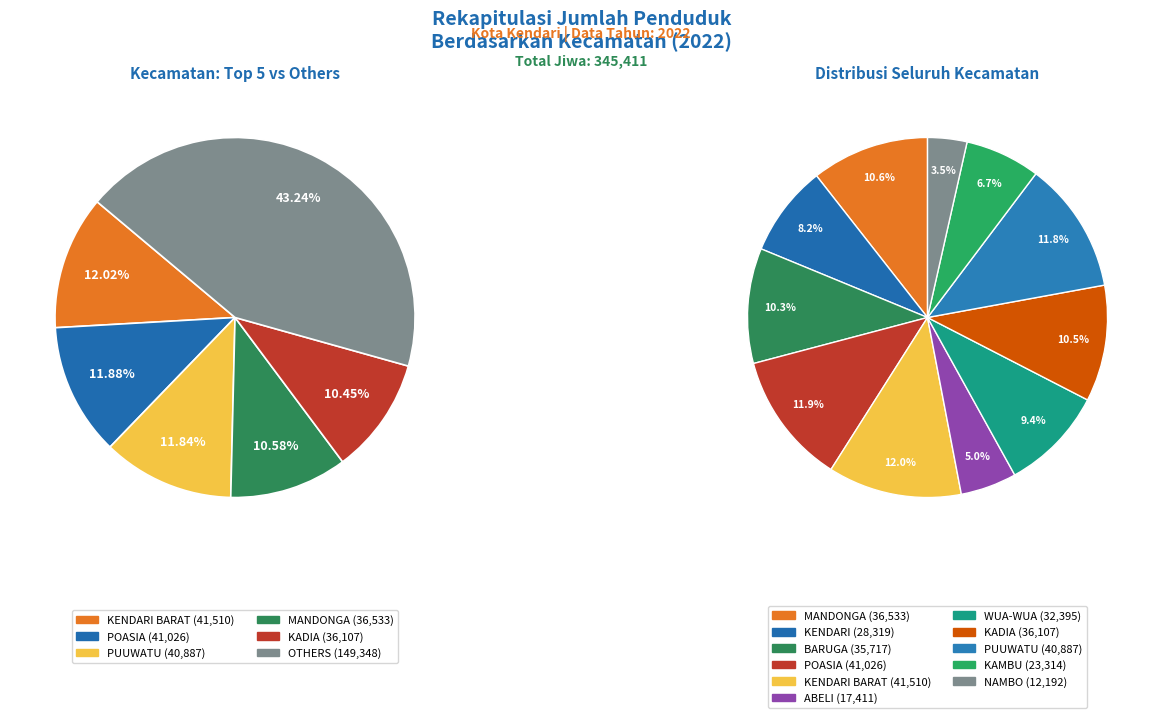

Approximately how many times larger is the value at 2 compared to 3?

0.9